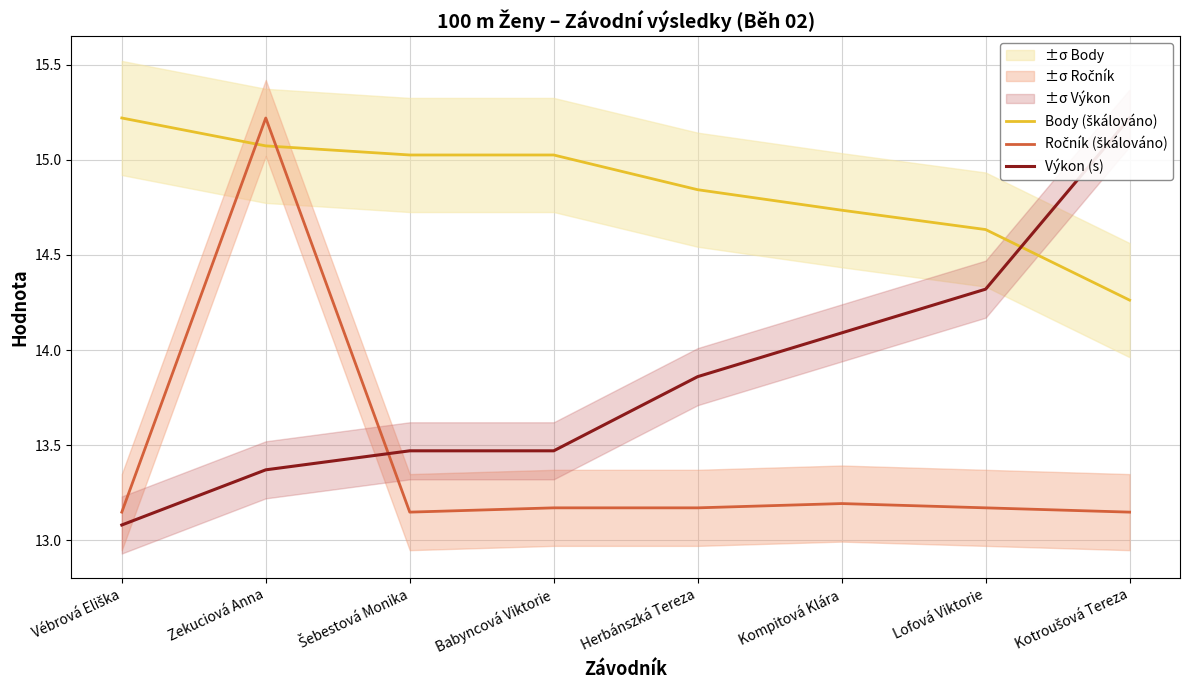

True or false: Body (škálováno) has more than 0 points higher than both neighbors.

False